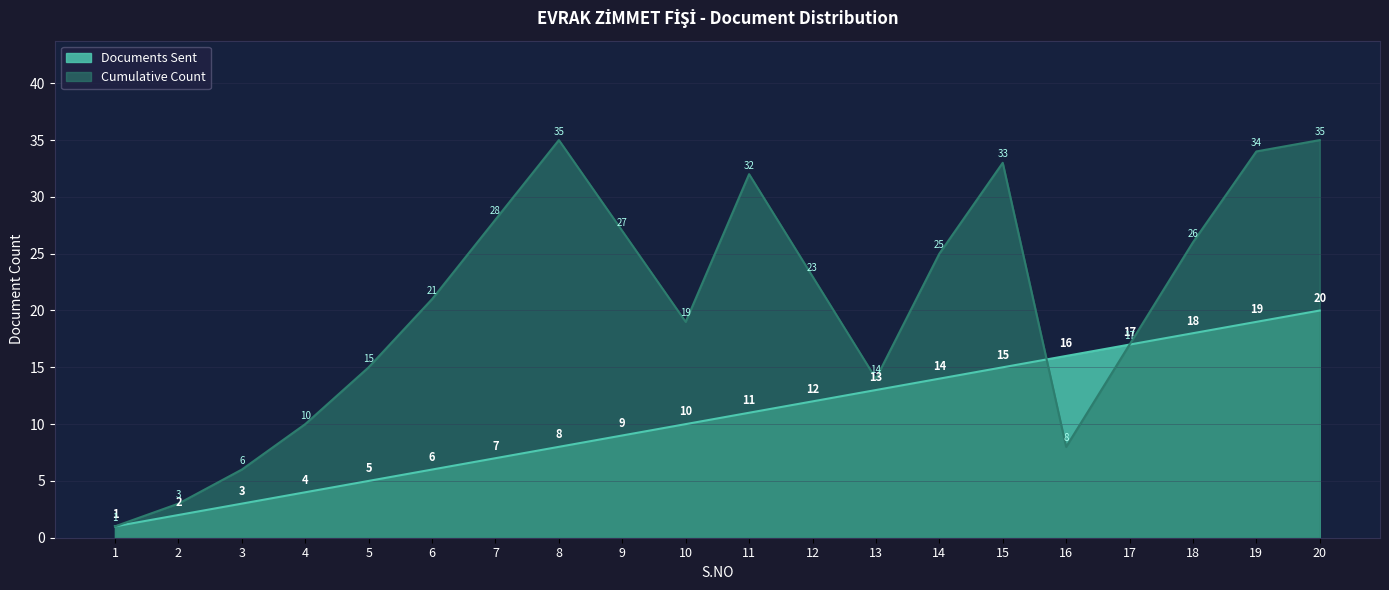

True or false: Cumulative Count and Documents Sent cross at least once.

True